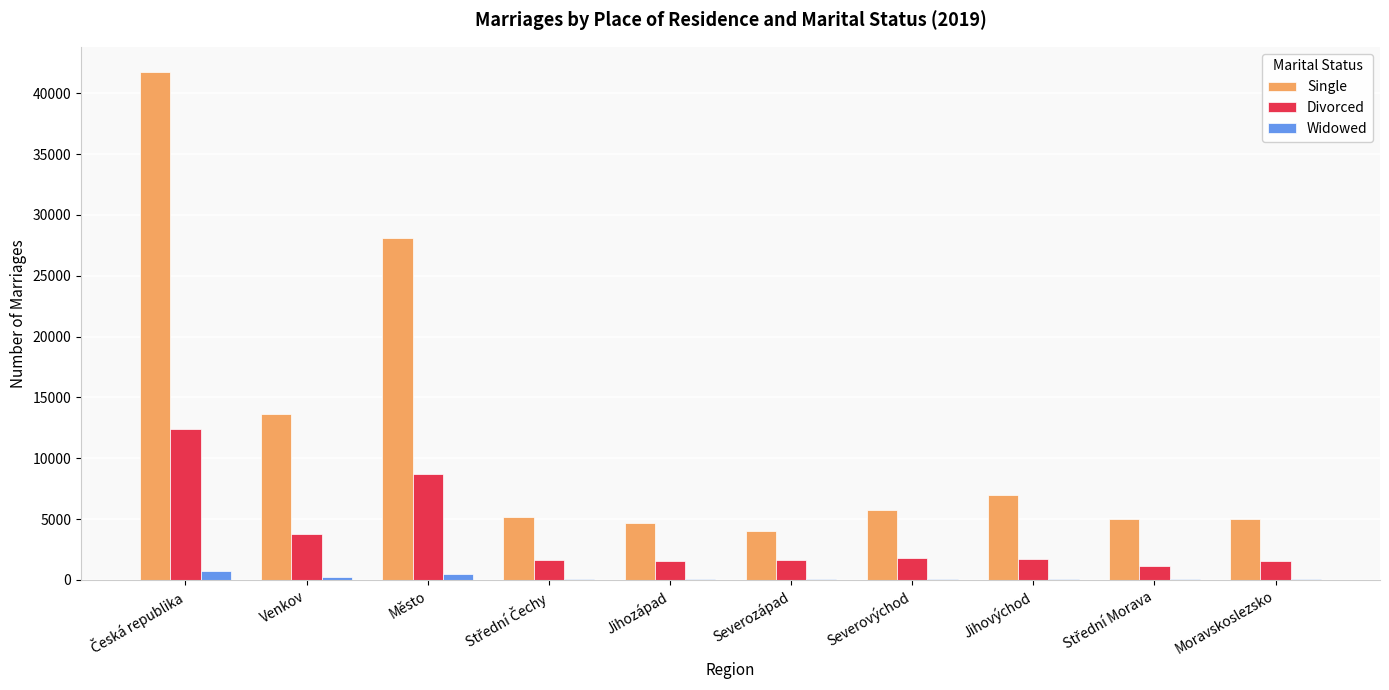

Which series has the largest total across all categories?

Single